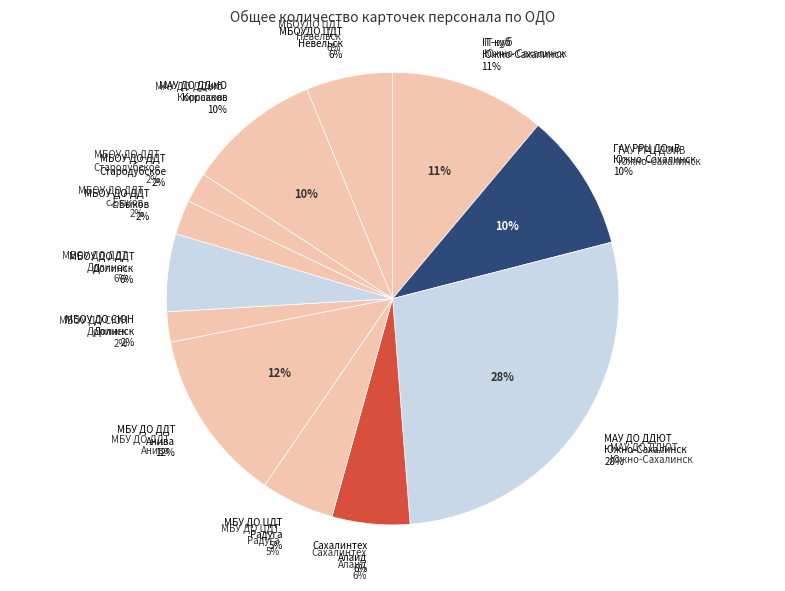

To the nearest percent, what portion does МАУ ДО ДДЮТ г.Южно-Сахалинск represent?

28%